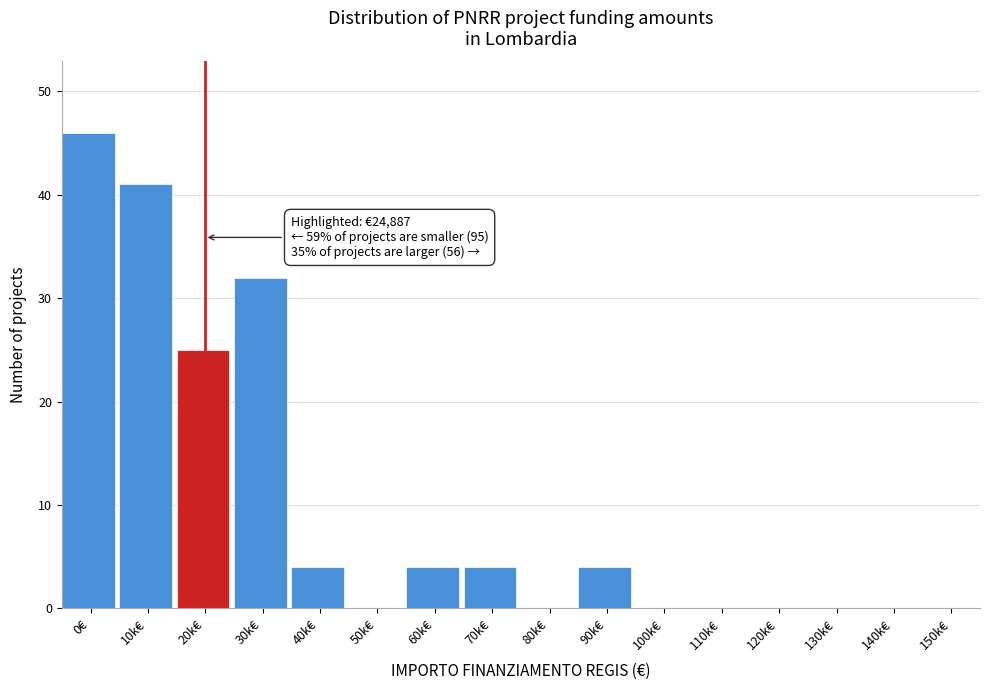

Reading left to right, transcribe all the data shown in this chart.

0€=46	10k€=41	20k€=25	30k€=32	40k€=4	50k€=0	60k€=4	70k€=4	80k€=0	90k€=4	100k€=0	110k€=0	120k€=0	130k€=0	140k€=0	150k€=0